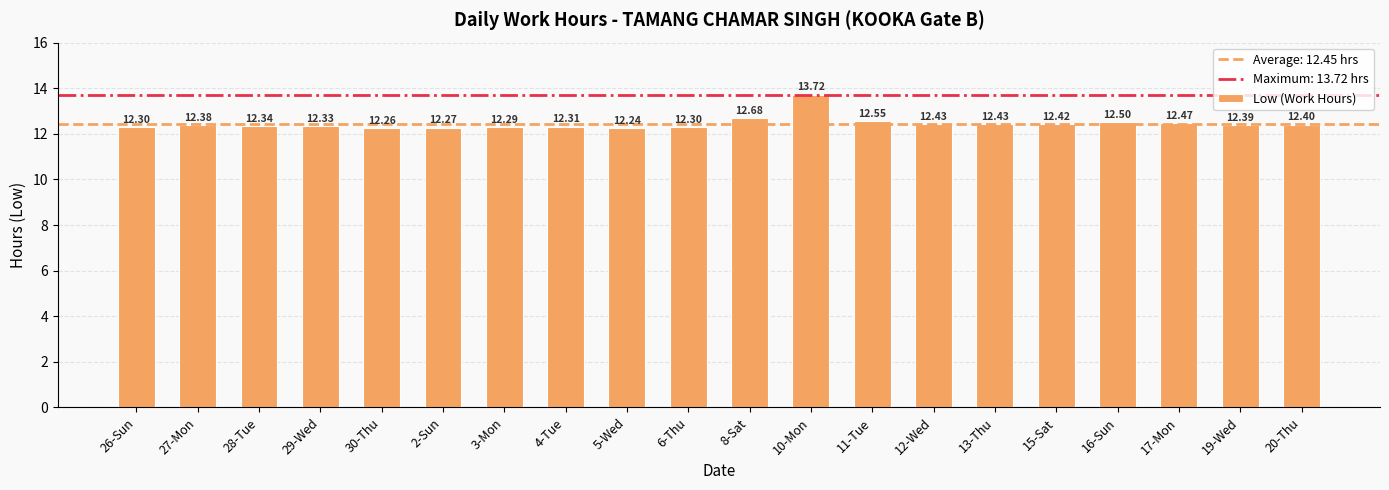

The chart shows a value of 12.3 at 26-Sun. True or false?

True